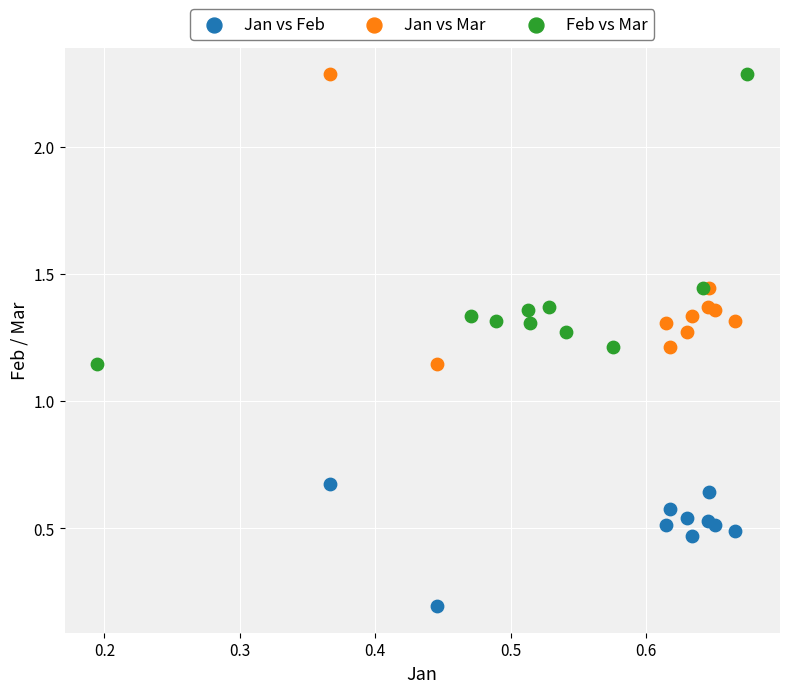

Which series reaches the minimum Y coordinate?

Jan vs Feb